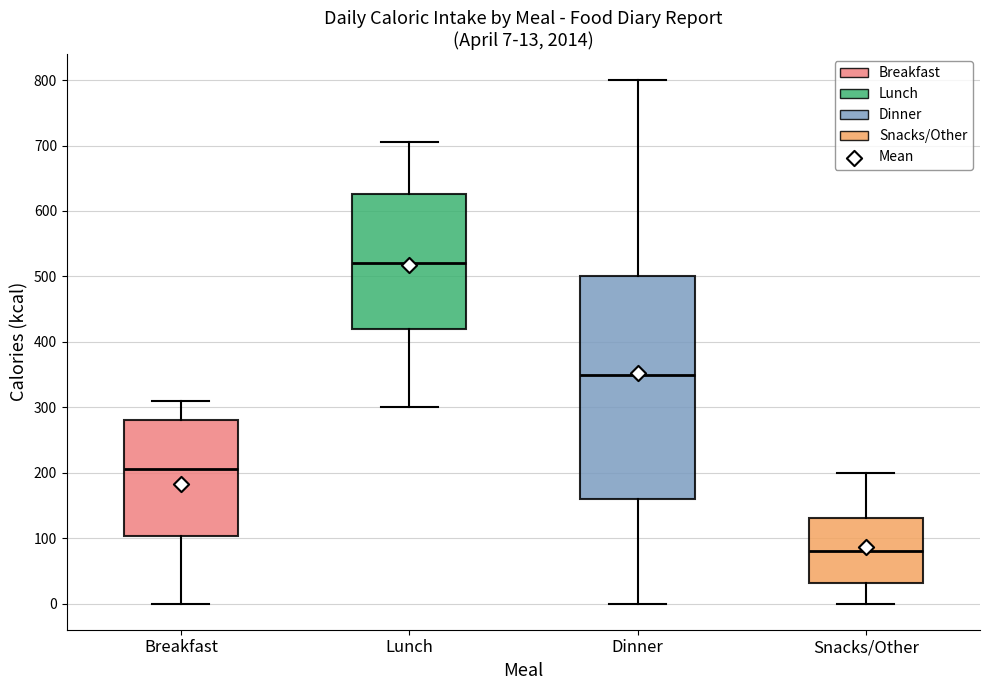

Which box is the tallest, from its lower edge to its upper edge?

Dinner